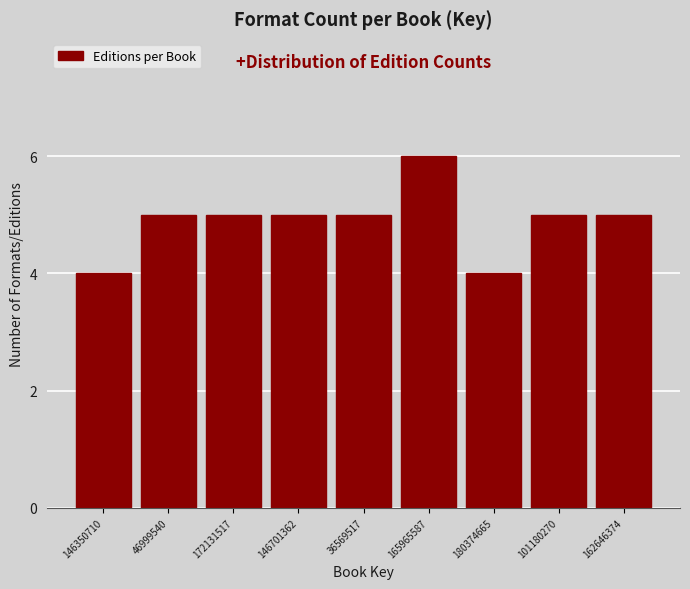

Reading left to right, transcribe all the data shown in this chart.

4	5	5	5	5	6	4	5	5